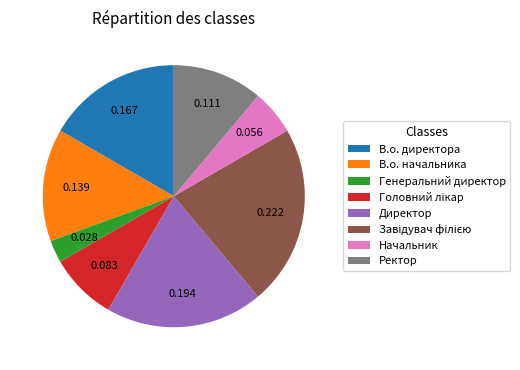

Does В.о. начальника represent more than half of the total?

No